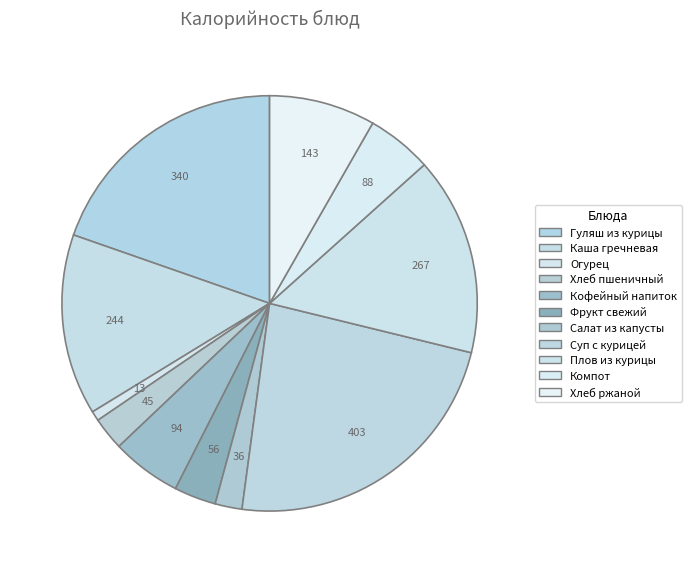

How many slices are in this pie chart?

11